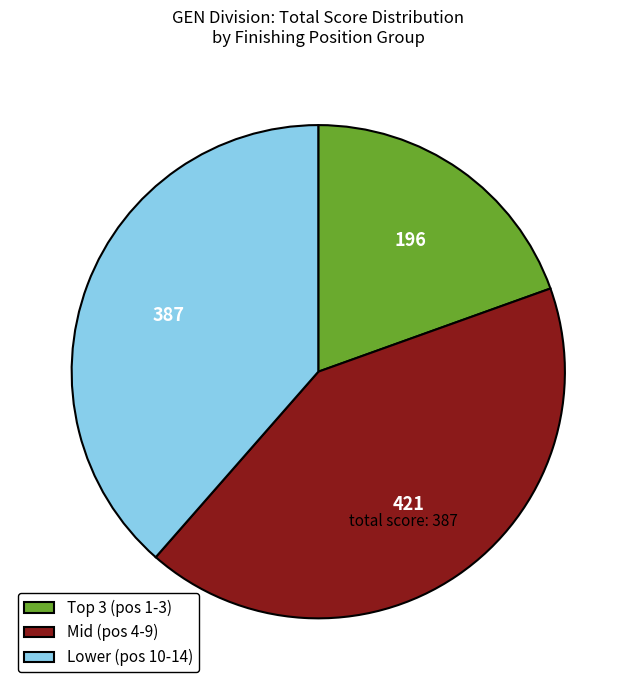

True or false: Mid (pos 4-9) accounts for 56% of the total.

False